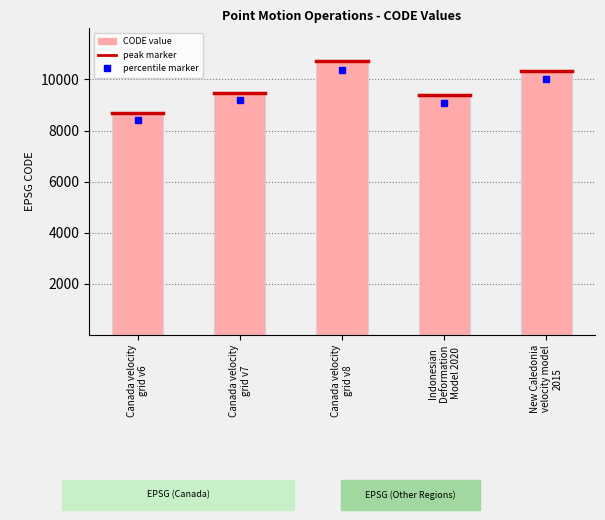

Reading left to right, list all the values displayed in this chart.

8676	9483	10707	9375	10323